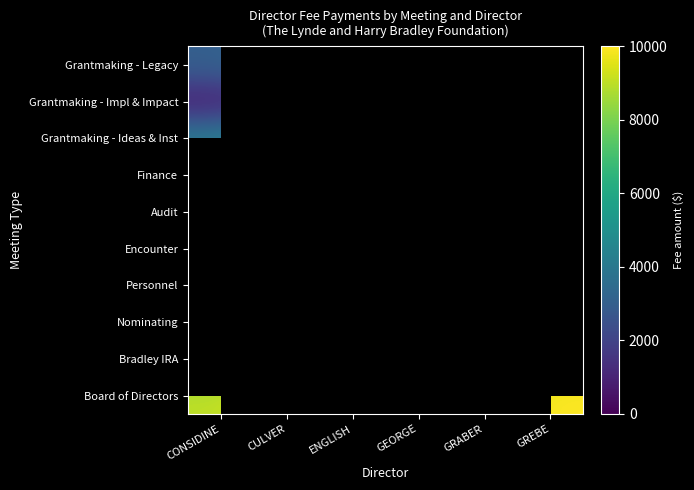

Count the number of categories in the chart.

6